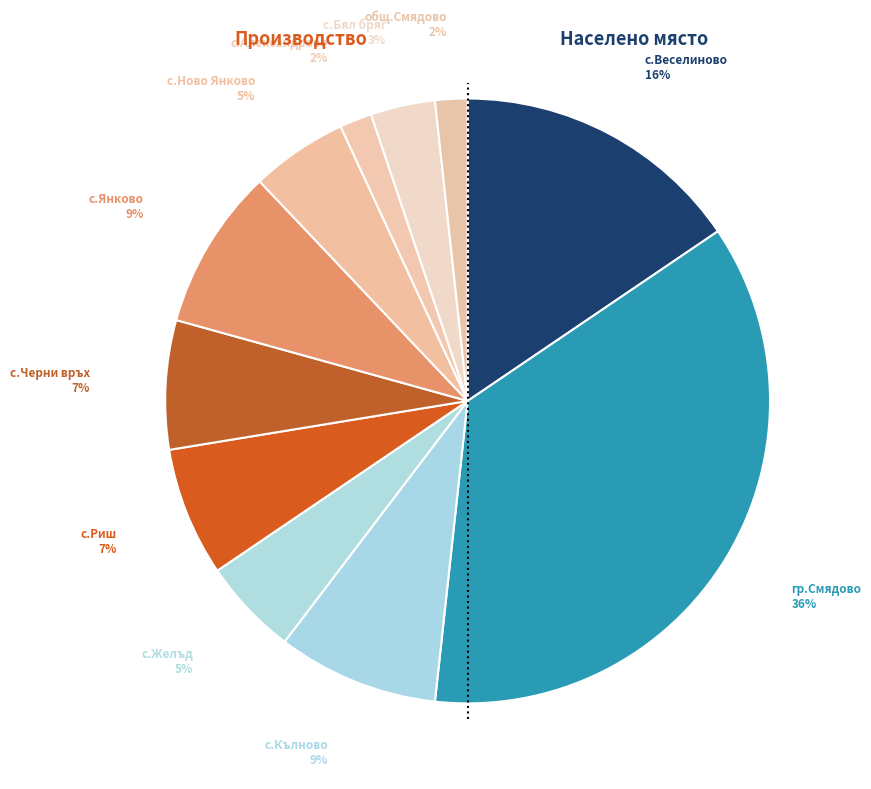

Is there a majority slice in this chart?

No